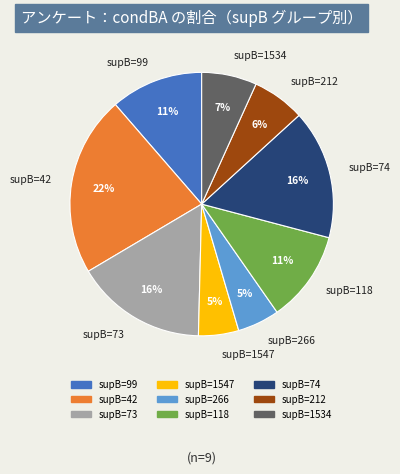

How many slices are in this pie chart?

9